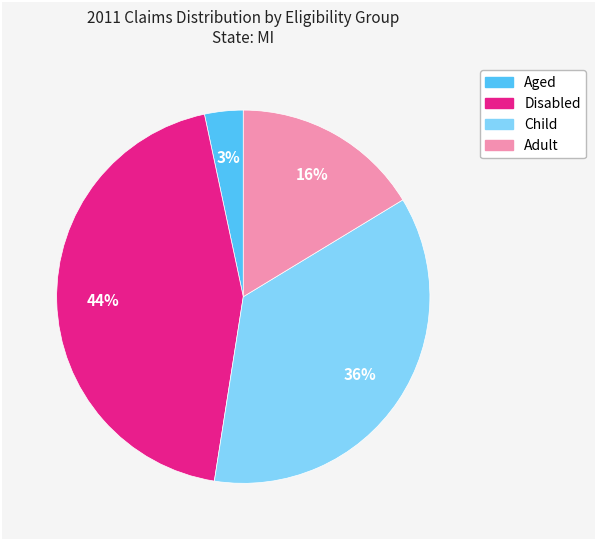

Rank the categories by value from lowest to highest.

Aged, Adult, Child, Disabled